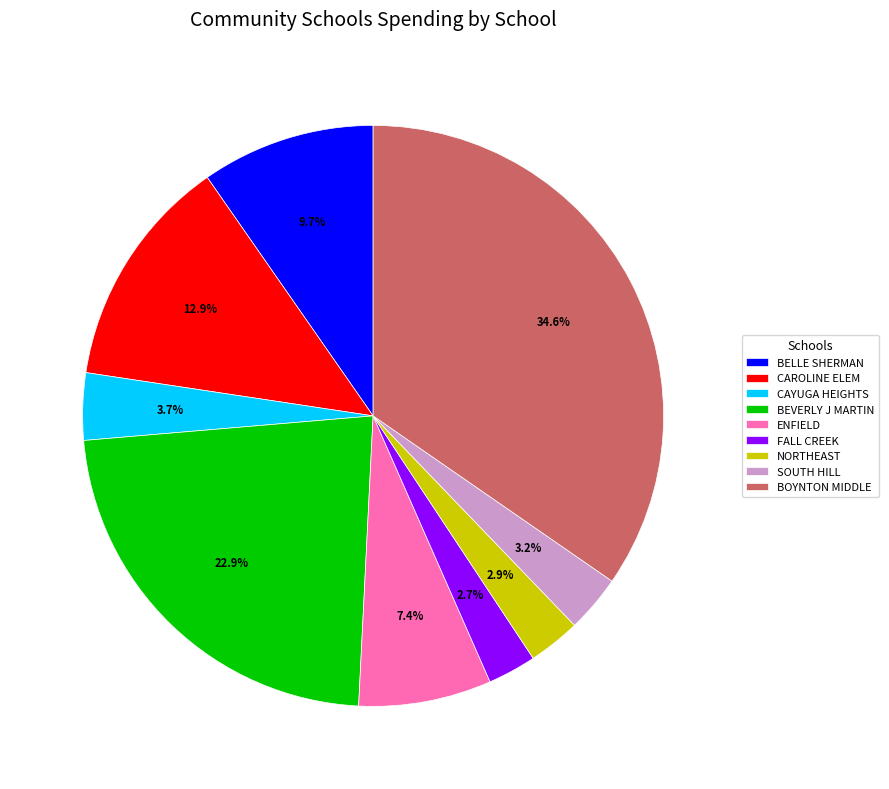

Is there any slice that represents more than half of the pie?

No